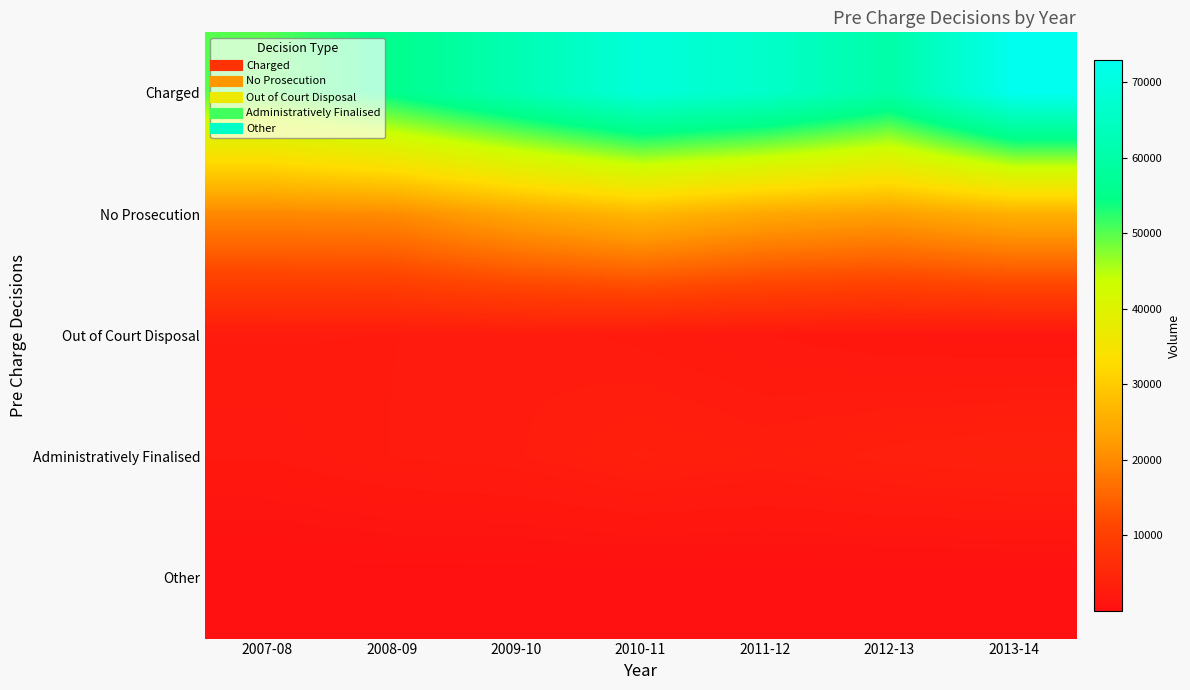

Reading left to right, extract all data points from this chart.

Charged: 2007-08=50089	2008-09=55509	2009-10=62087	2010-11=68927	2011-12=66184	2012-13=60189	2013-14=72905
No Prosecution: 2007-08=19858	2008-09=20267	2009-10=24018	2010-11=26857	2011-12=24278	2012-13=23170	2013-14=25713
Out of Court Disposal: 2007-08=2336	2008-09=2283	2009-10=2506	2010-11=2183	2011-12=1742	2012-13=1393	2013-14=1273
Administratively Finalised: 2007-08=1763	2008-09=2314	2009-10=2539	2010-11=3214	2011-12=2840	2012-13=3320	2013-14=3639
Other: 2007-08=19	2008-09=50	2009-10=34	2010-11=61	2011-12=73	2012-13=38	2013-14=39